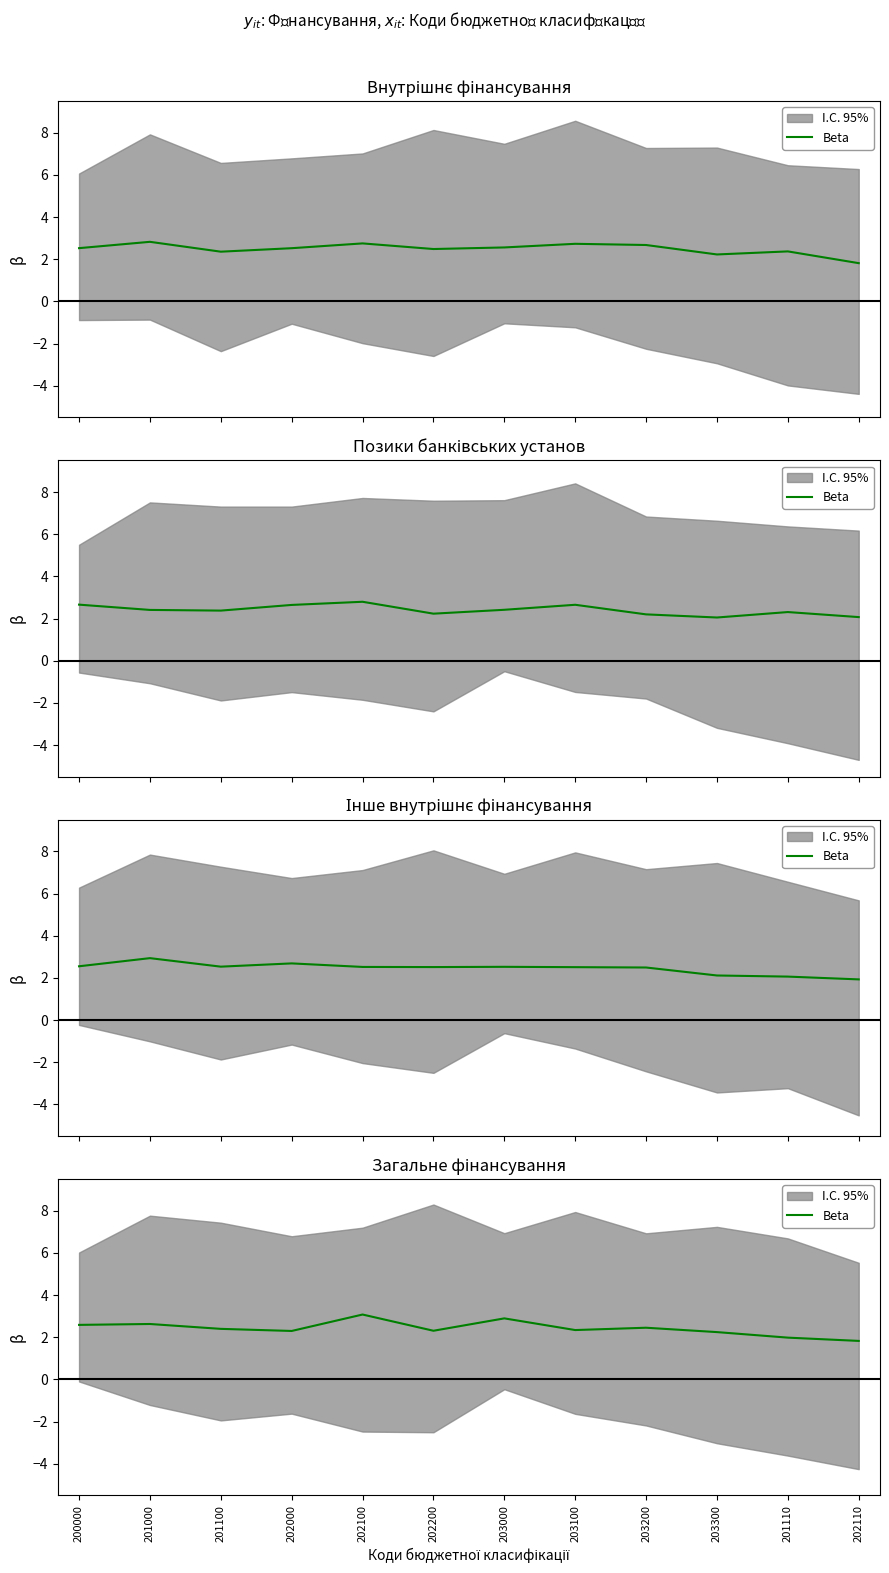

Reading right to left, list all the values displayed in this chart.

202110=1.8	201110=2.0	203300=2.2	203200=2.5	203100=2.3	203000=2.9	202200=2.3	202100=3.1	202000=2.3	201100=2.4	201000=2.6	200000=2.6